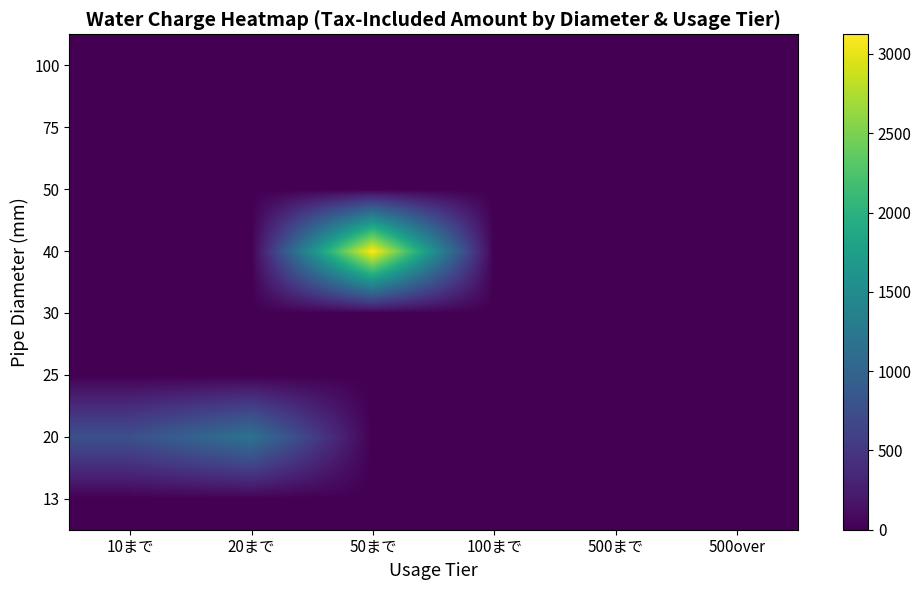

Reading left to right, what are all the values shown in this chart?

13: 10まで=0	20まで=0	50まで=0	100まで=0	500まで=0	500over=0
20: 10まで=770	20まで=1177	50まで=0	100まで=0	500まで=0	500over=0
25: 10まで=0	20まで=0	50まで=0	100まで=0	500まで=0	500over=0
30: 10まで=0	20まで=0	50まで=0	100まで=0	500まで=0	500over=0
40: 10まで=0	20まで=0	50まで=3124	100まで=0	500まで=0	500over=0
50: 10まで=0	20まで=0	50まで=0	100まで=0	500まで=0	500over=0
75: 10まで=0	20まで=0	50まで=0	100まで=0	500まで=0	500over=0
100: 10まで=0	20まで=0	50まで=0	100まで=0	500まで=0	500over=0